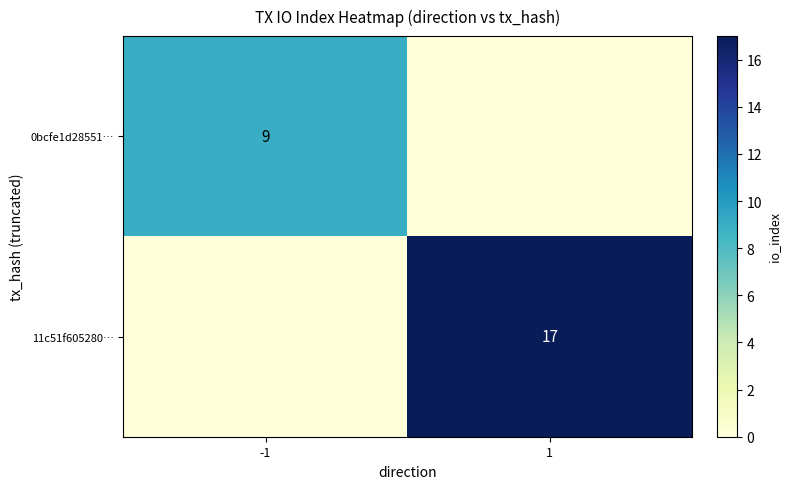

The 11c51f605280… series shows 17 at 1. True or false?

True